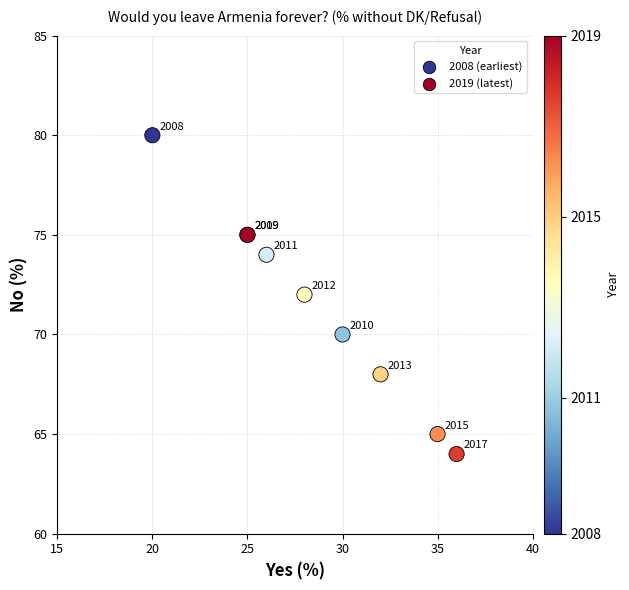

What Y value in the scatter plot is closest to 72?

72